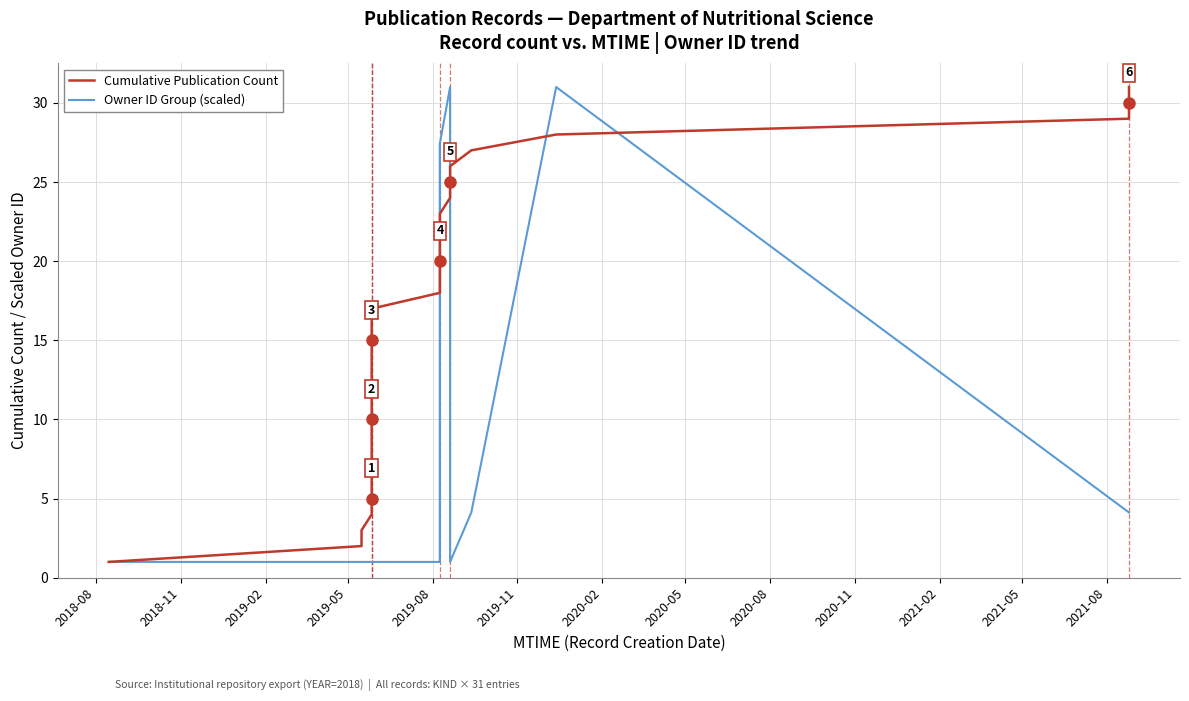

What is the average value of the Cumulative Publication Count series?

16.0